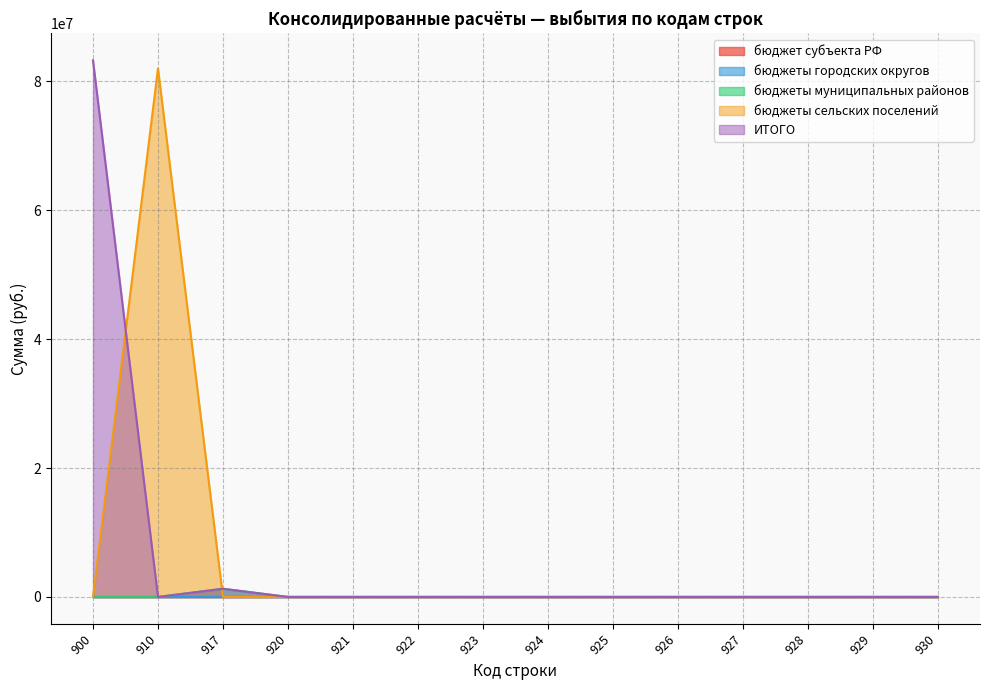

Does the chart display data point markers on the line(s)?

No